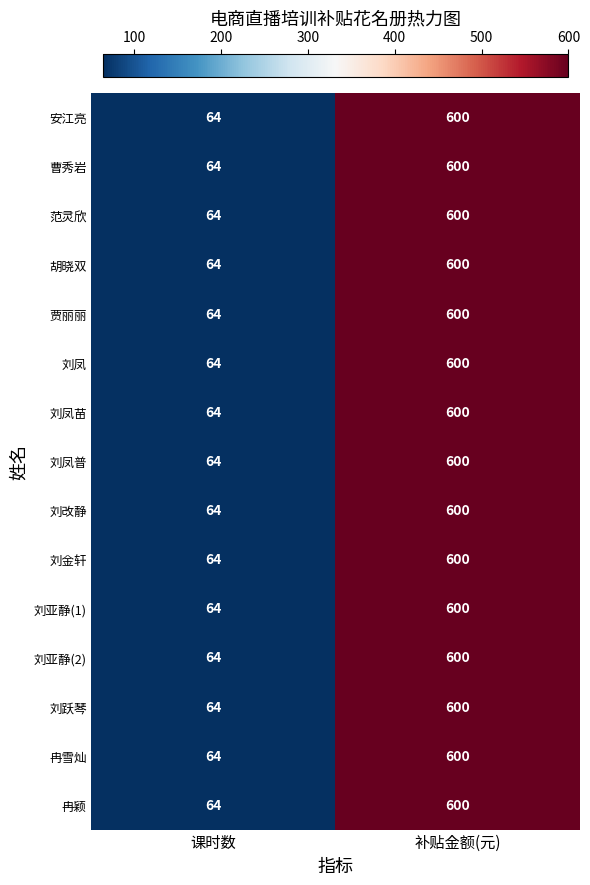

At which label is 冉雪灿 closest to 332?

课时数